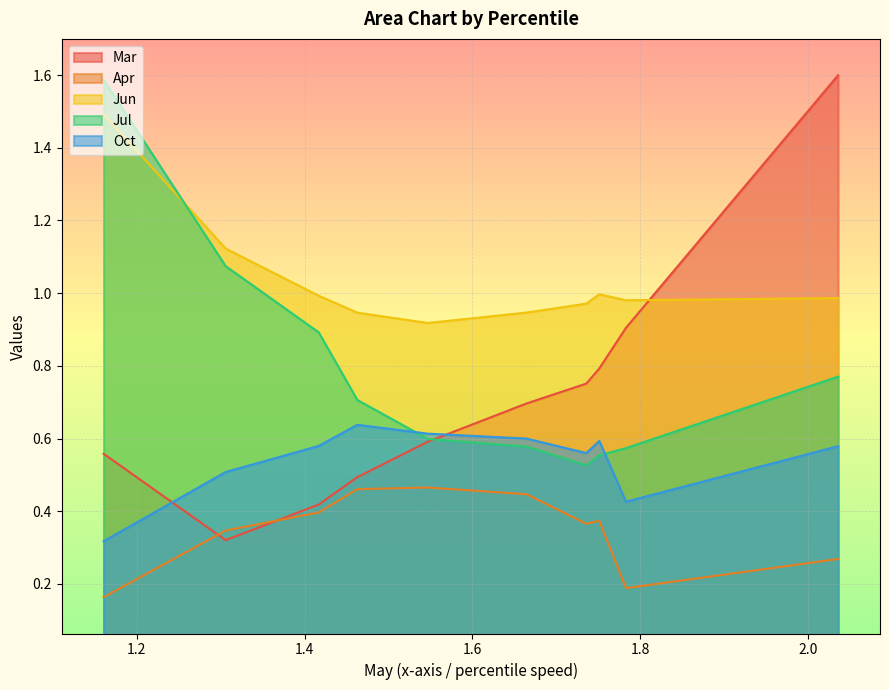

At pct95, list the series in order from smallest to largest.

Apr, Oct, Jul, Jun, Mar